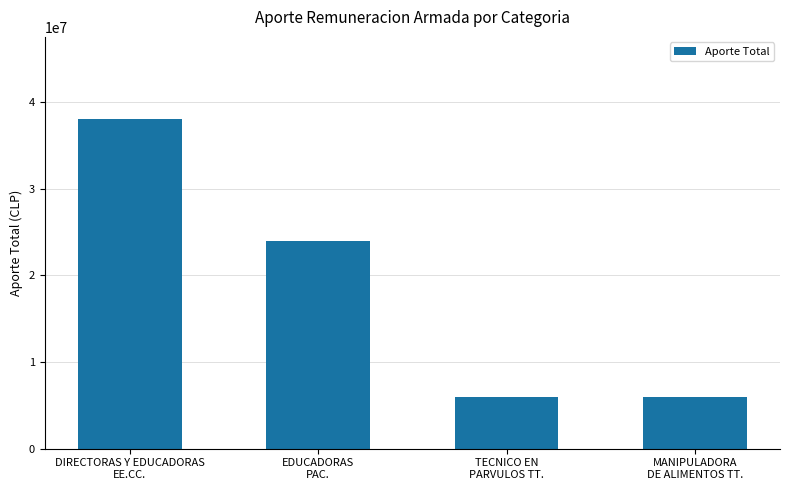

What is the sum of all values?

74000000